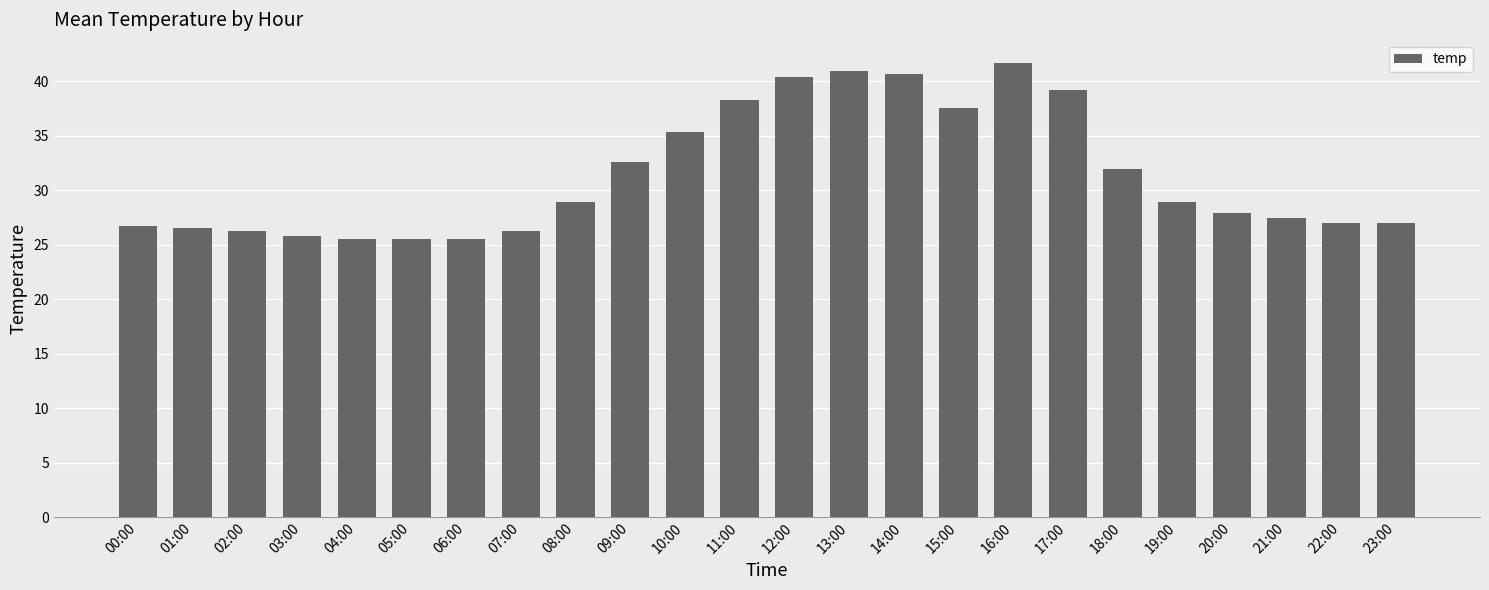

Where is the data nearest to the value 33?

09:00